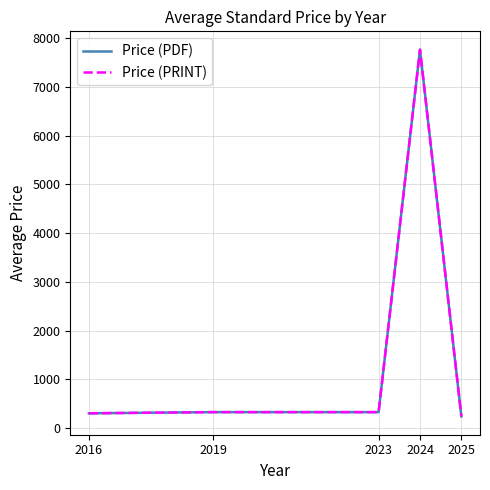

True or false: Price (PRINT) and Price (PDF) cross at least once.

False